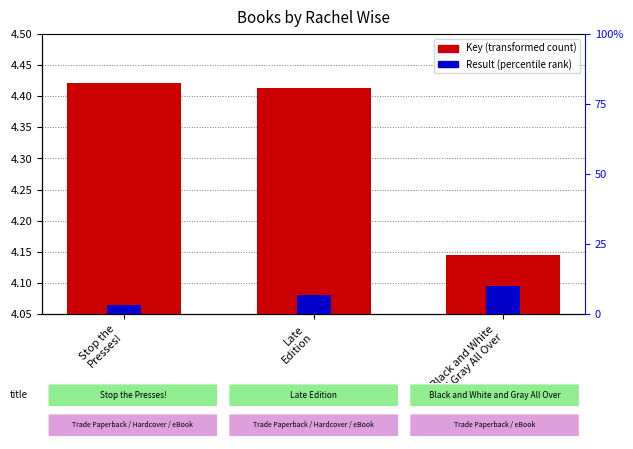

What are all the series names shown in the legend?

Key (transformed count), Result (percentile rank)